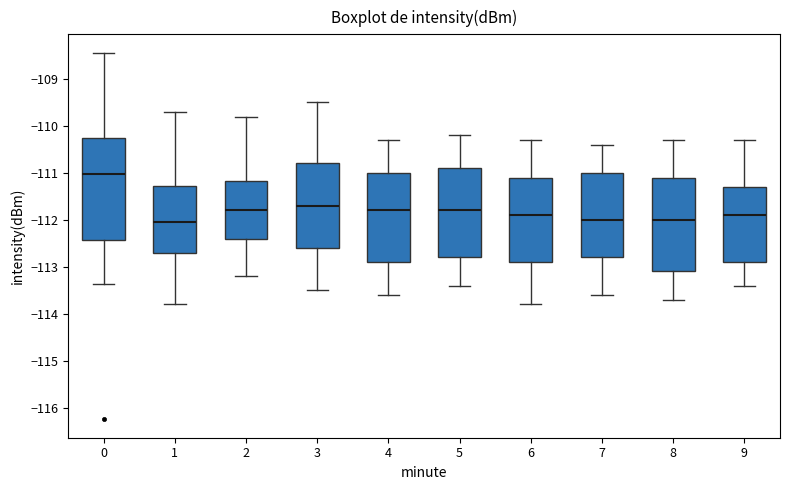

Which box has the highest median line?

0